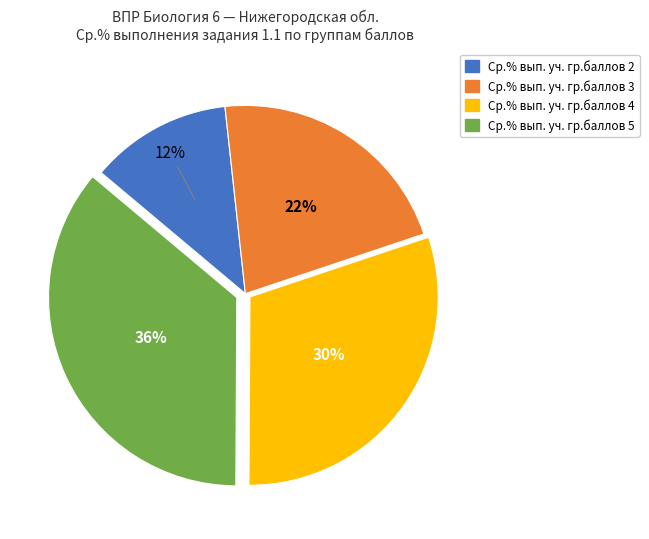

To the nearest percent, what is the combined percentage of Ср.% вып. уч. гр.баллов 2 and Ср.% вып. уч. гр.баллов 4?

42%